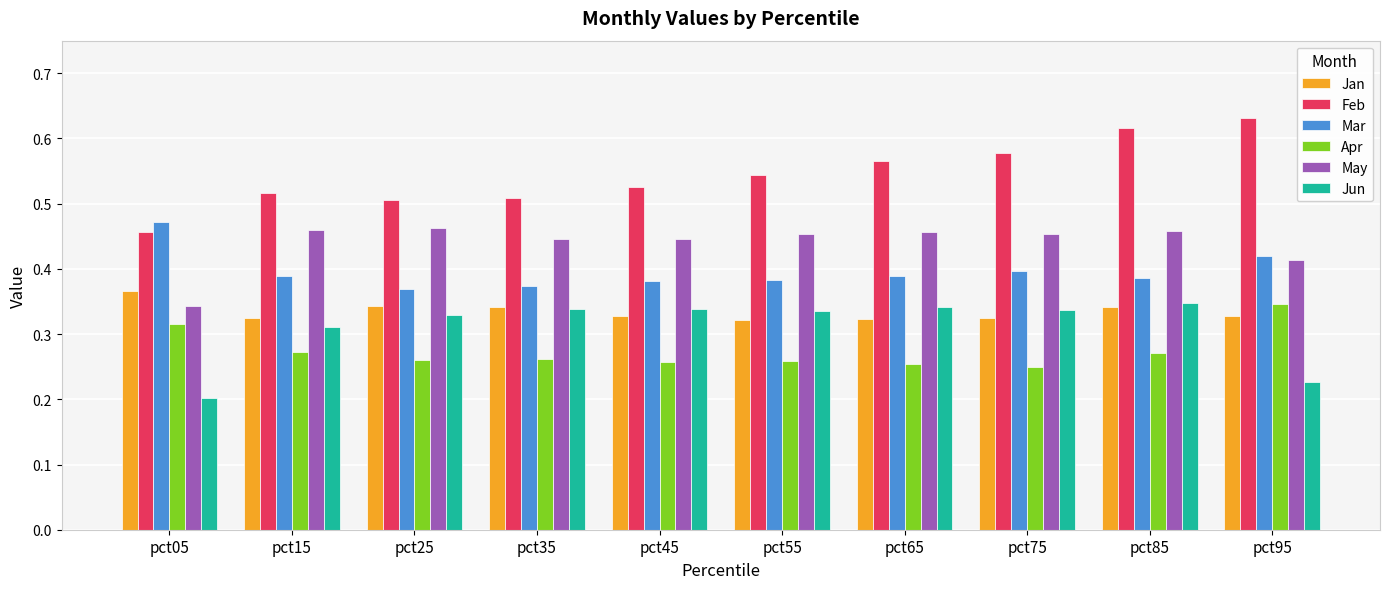

Which series changed the most between pct25 and pct85?

Feb